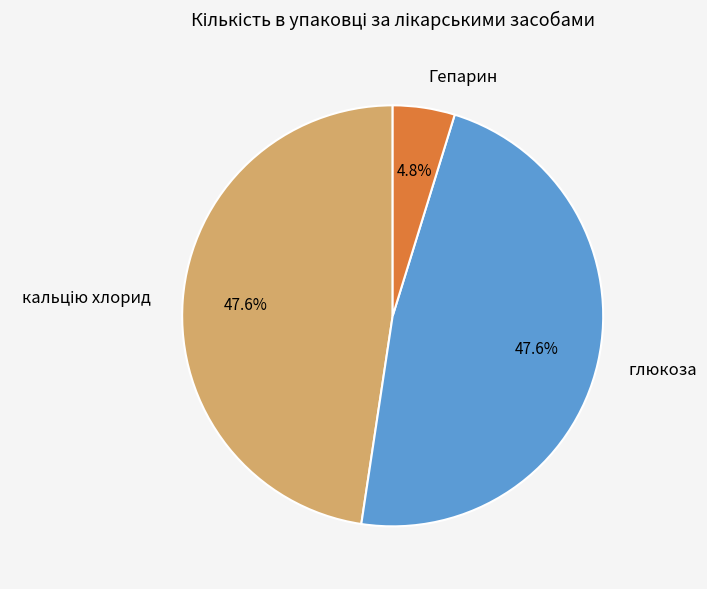

Which has a higher value, глюкоза or Гепарин?

глюкоза